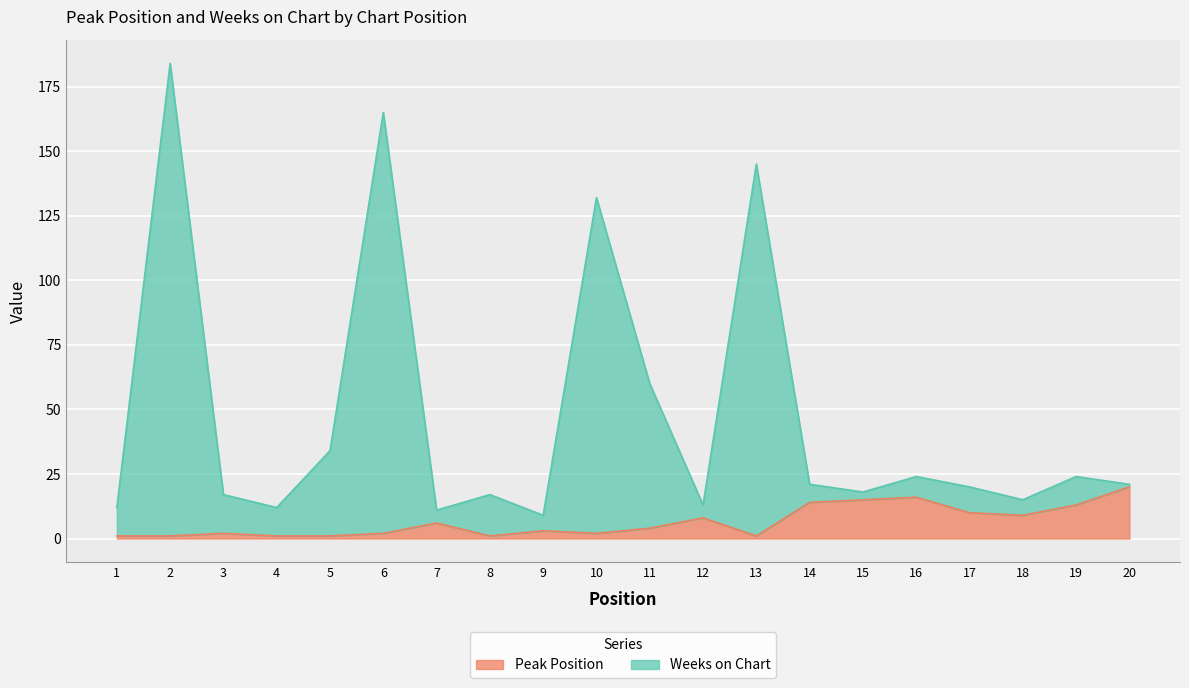

What are all the series names shown in the legend?

Peak Position, Weeks on Chart